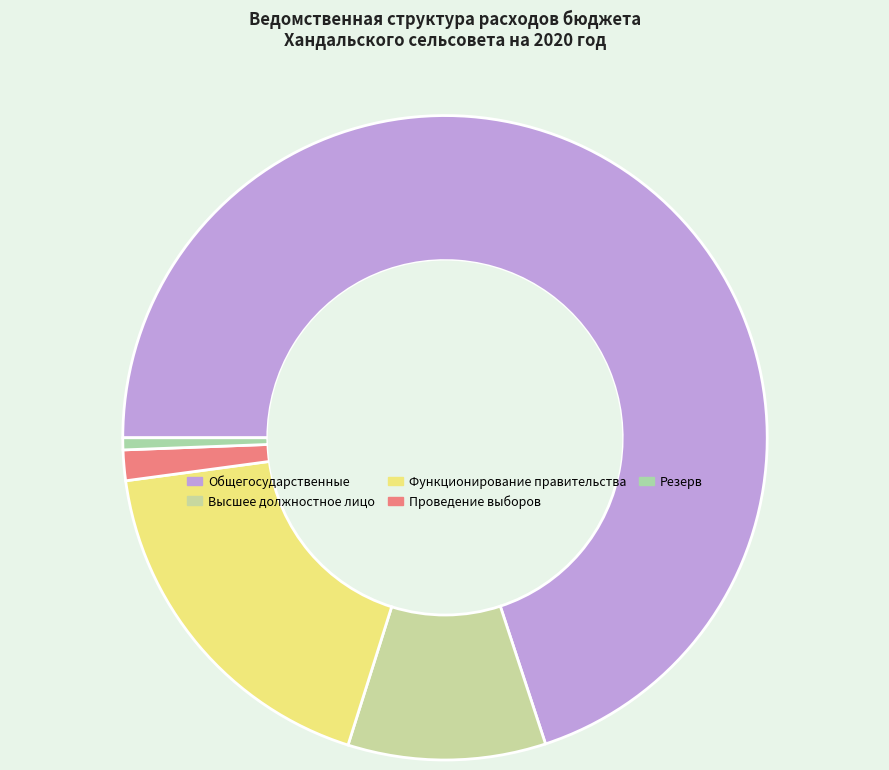

Which slice represents more than half of the pie?

ОБЩЕГОСУДАРСТВЕННЫЕ ВОПРОСЫ